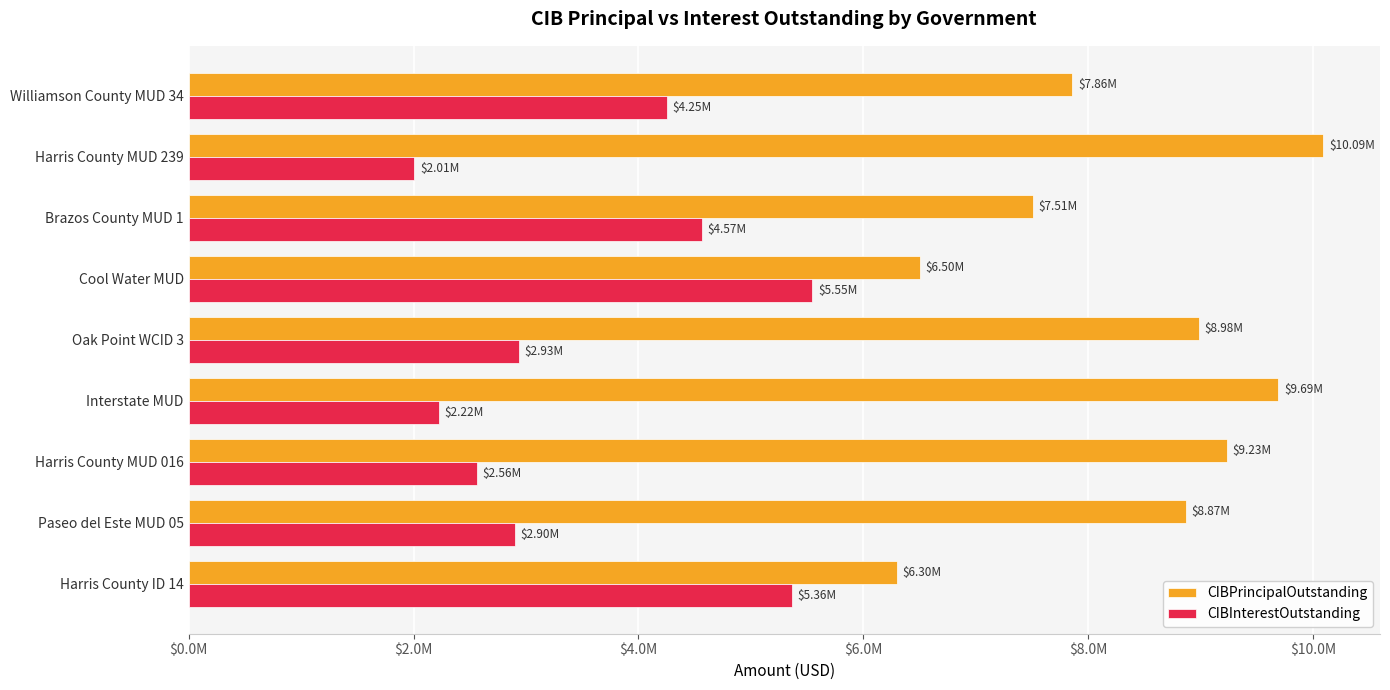

What is the difference between the second highest and minimum values in the CIBInterestOutstanding series?

3354372.4